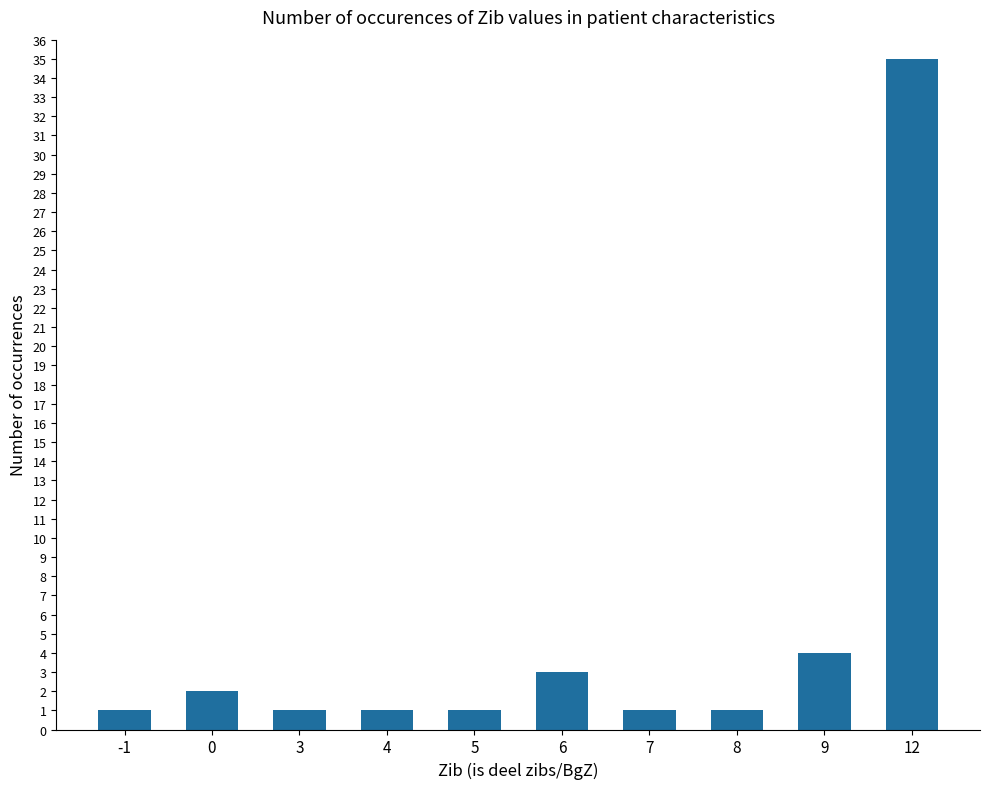

Is it true that the value at 7 is 1?

True